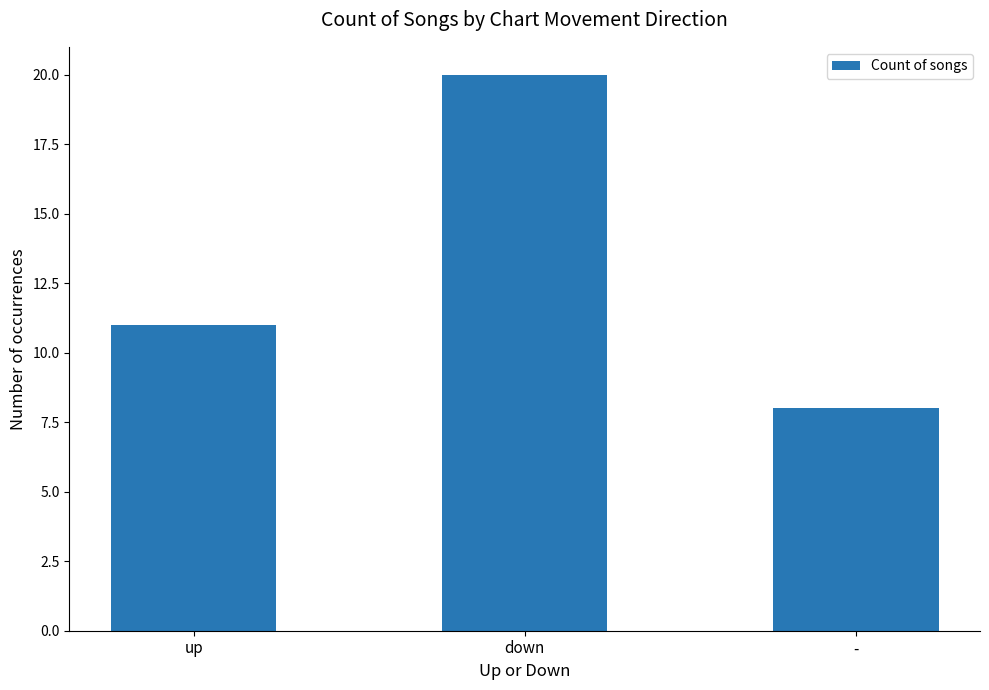

List the labels in order of value, largest first.

down, up, -